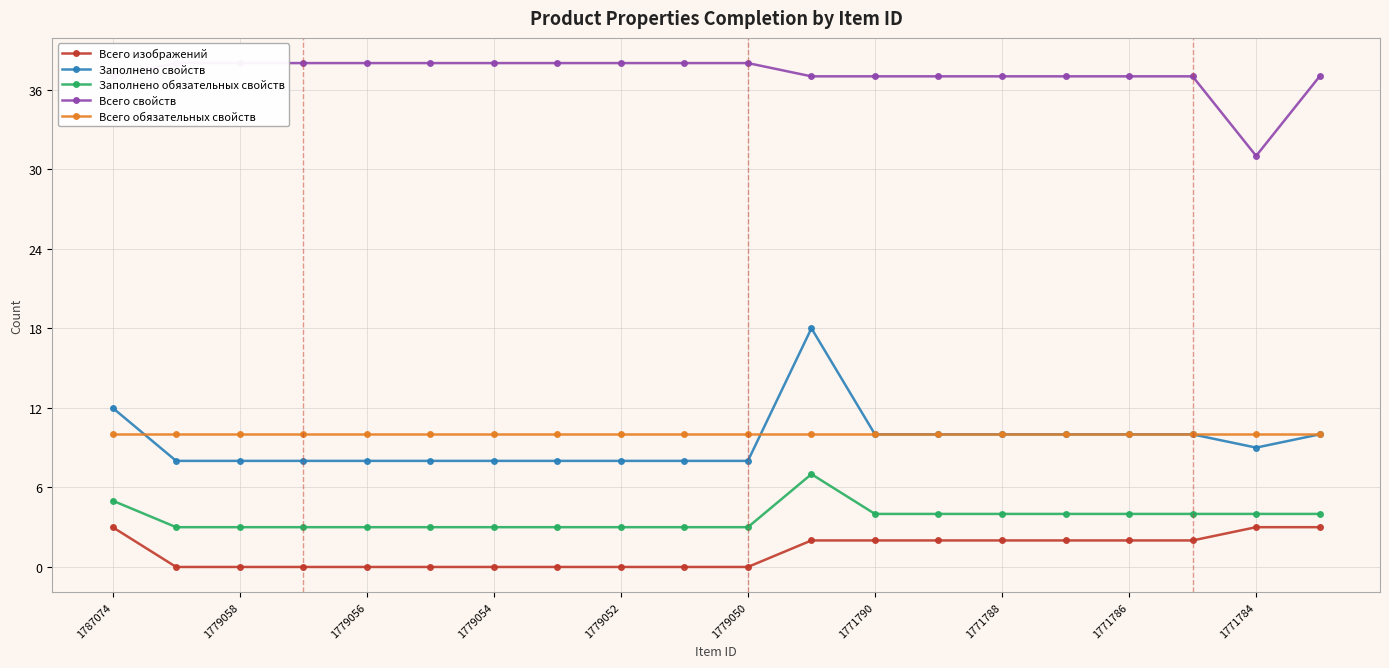

True or false: Всего изображений and Заполнено свойств intersect in this chart.

False